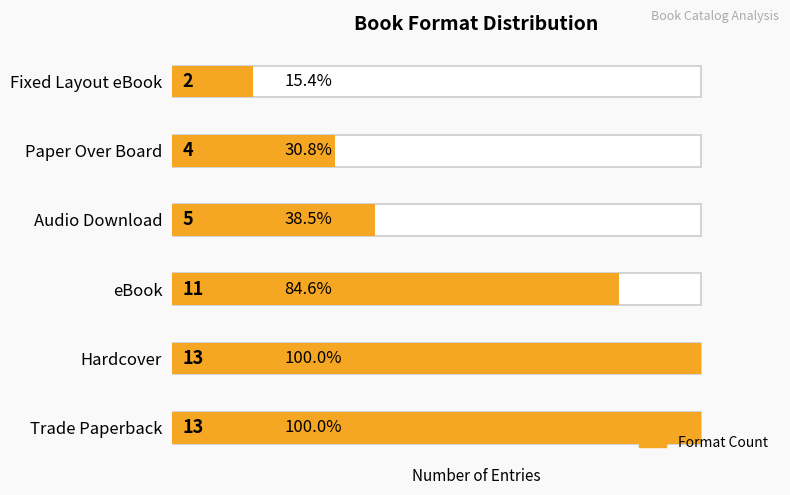

What is the sum of all values?

48